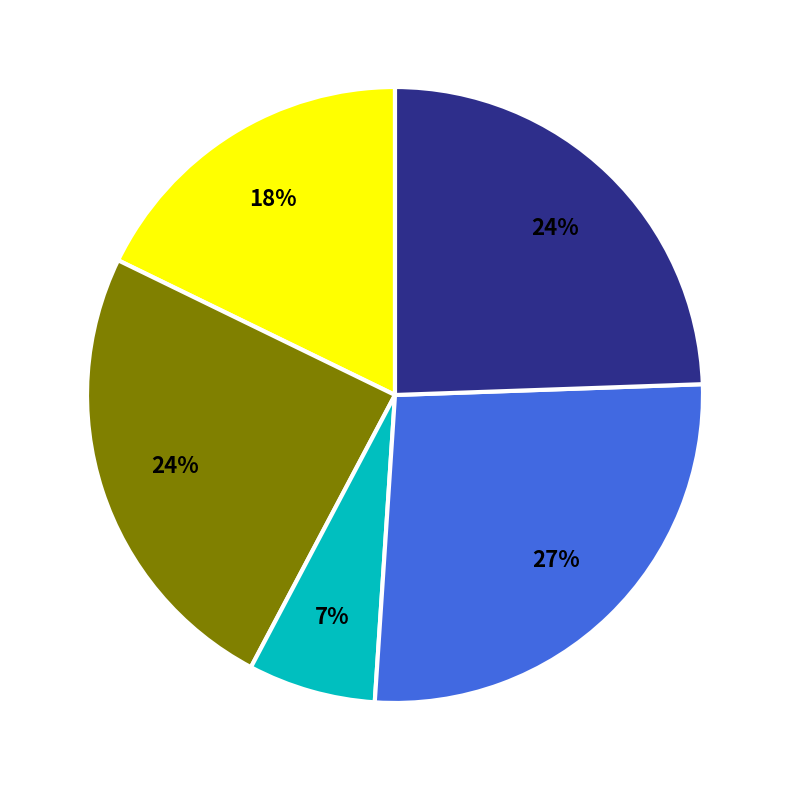

How many segments does this pie chart have?

5